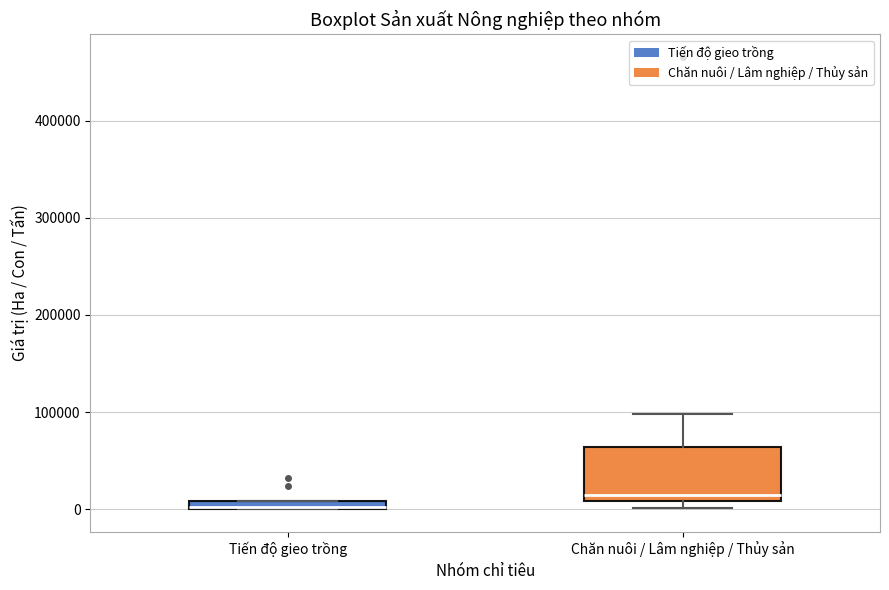

Where is the lower edge of the box for Tiến độ gieo trồng on the y-axis? The values are not printed on the chart, so give them approximately, as read against the axis.

0